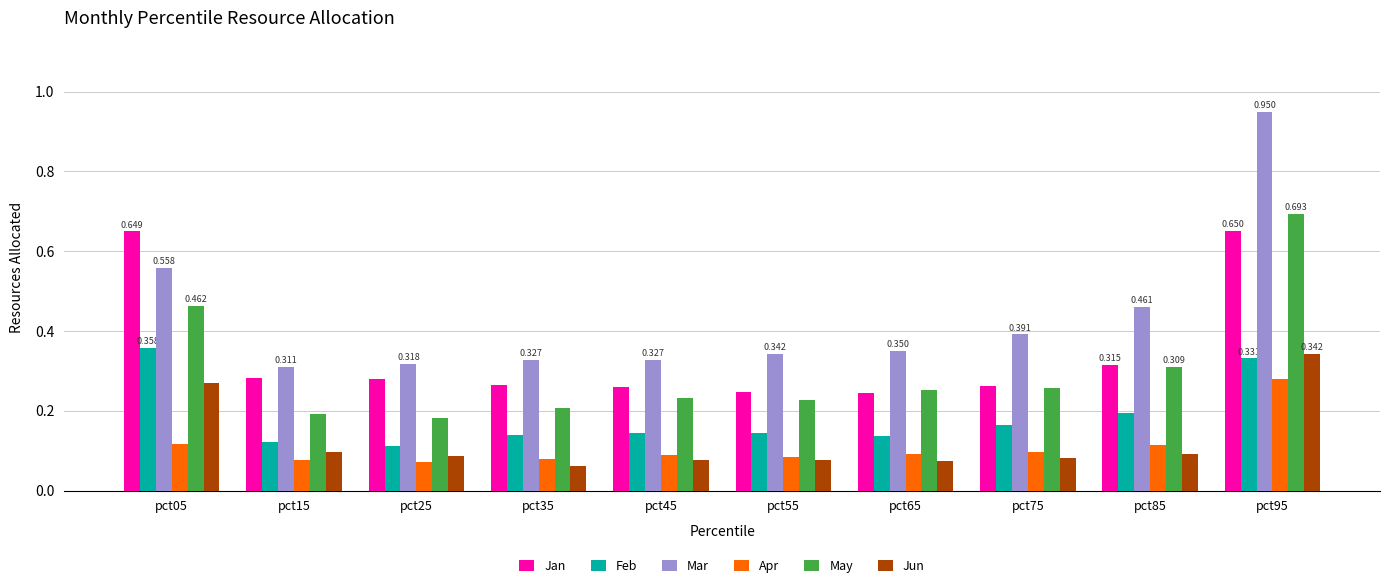

Which series has the largest total across all categories?

Mar